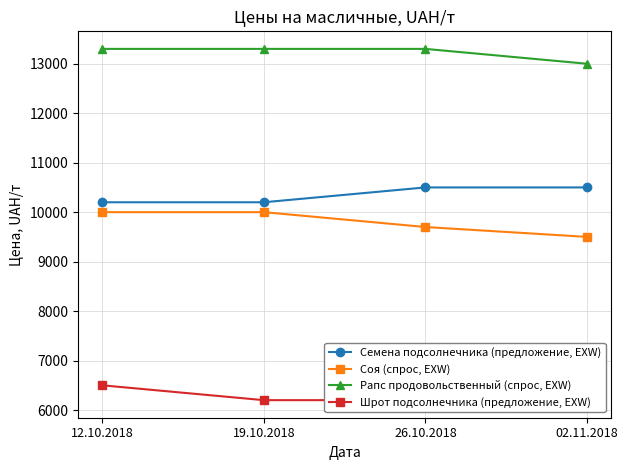

What is the greatest value displayed?

13300